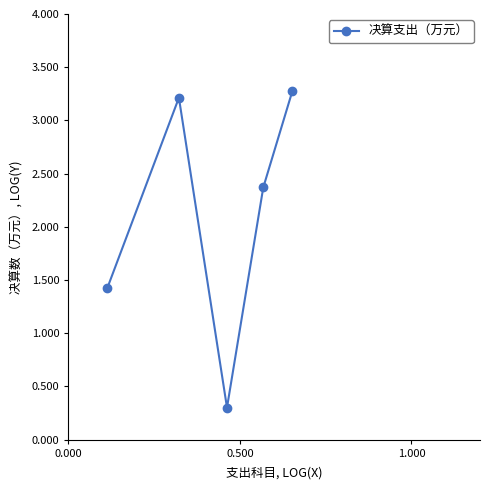

What is the value of the 3rd point from the left?

0.3